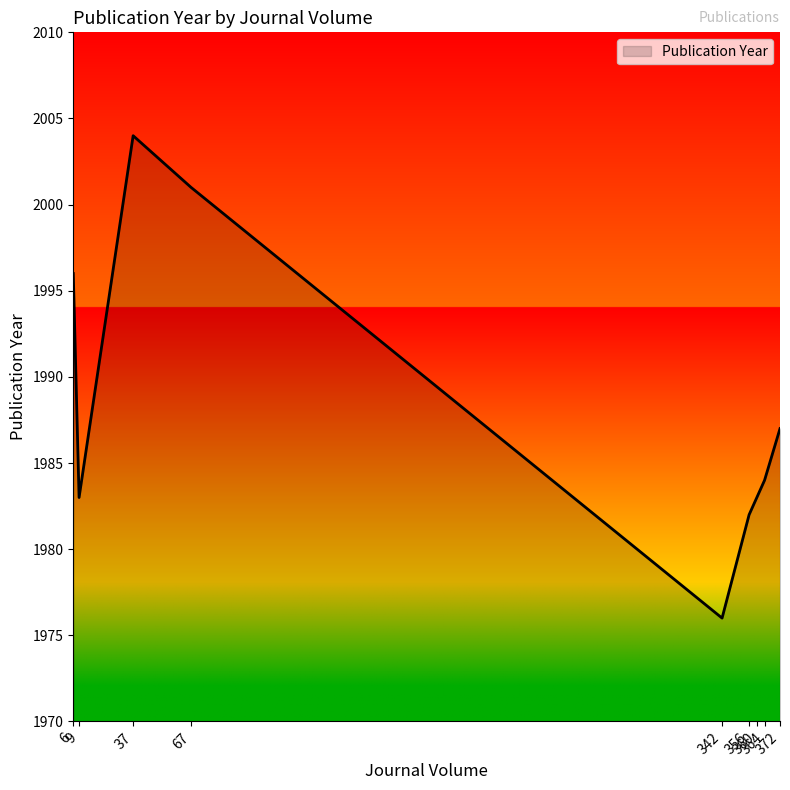

Read the value at 364, to the nearest 10.

1980